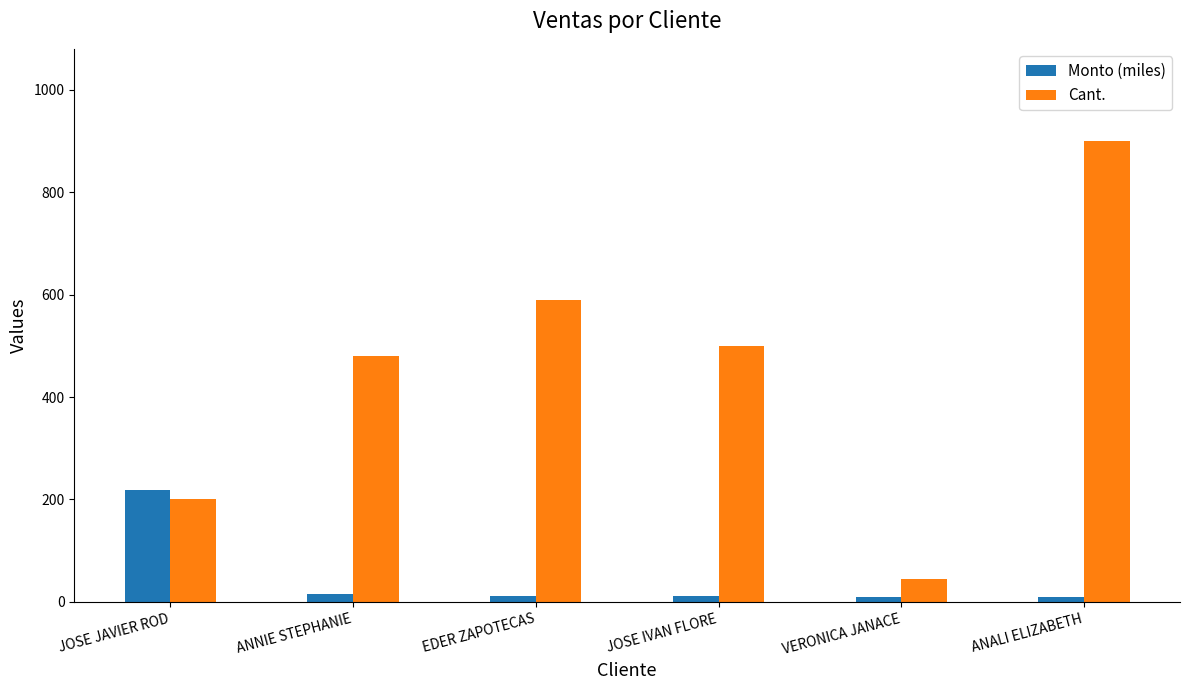

Which series has the widest spread of values?

Cant.